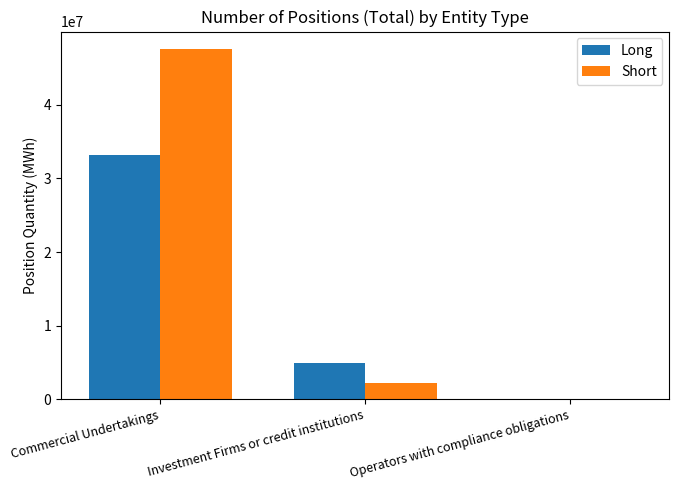

Are the bars grouped side by side (vs. stacked)?

Yes